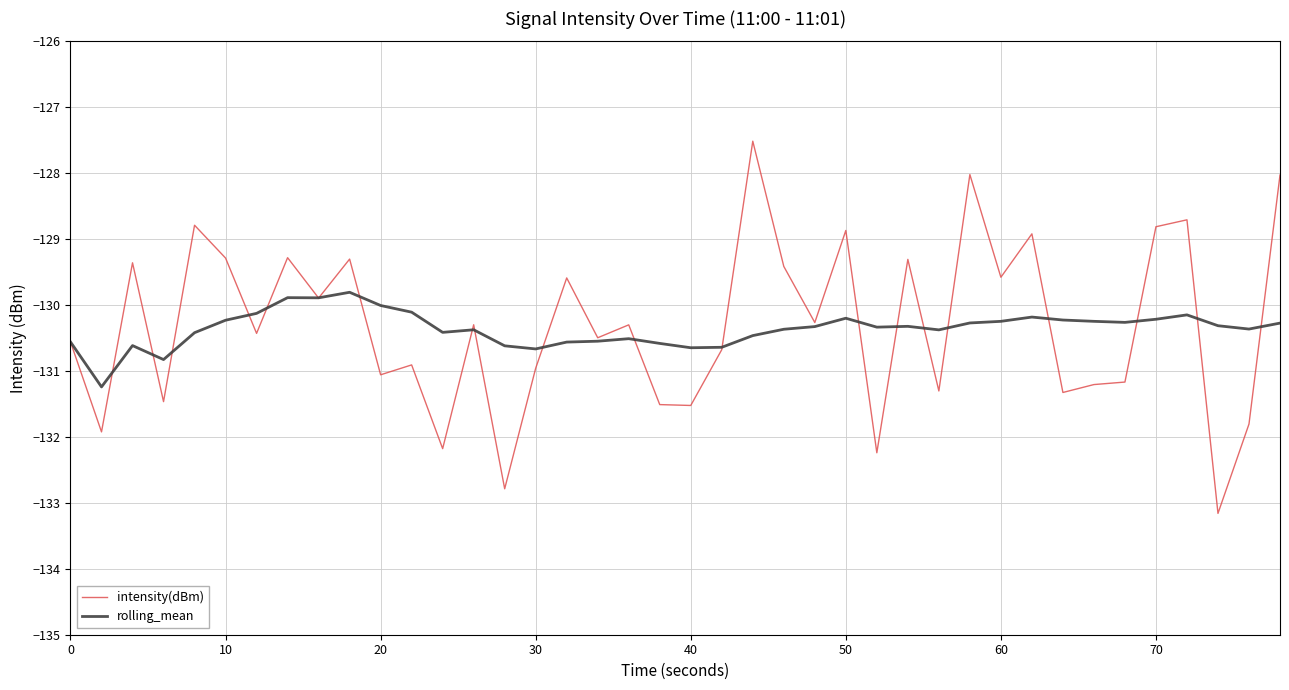

Rank the series by their maximum value, from lowest to highest.

rolling_mean, intensity(dBm)